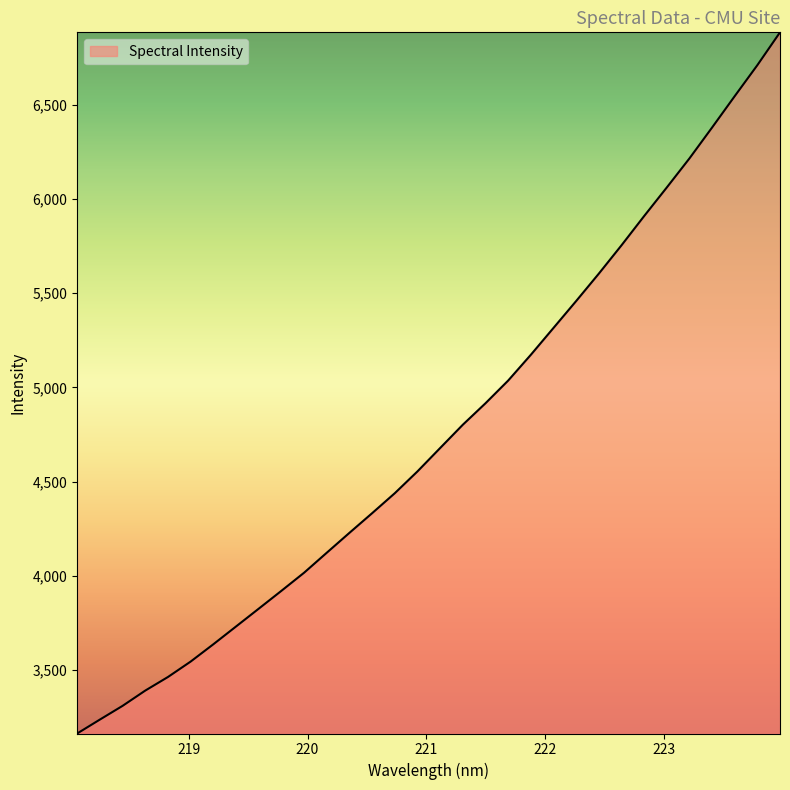

What is the maximum value shown in the chart?

6883.1